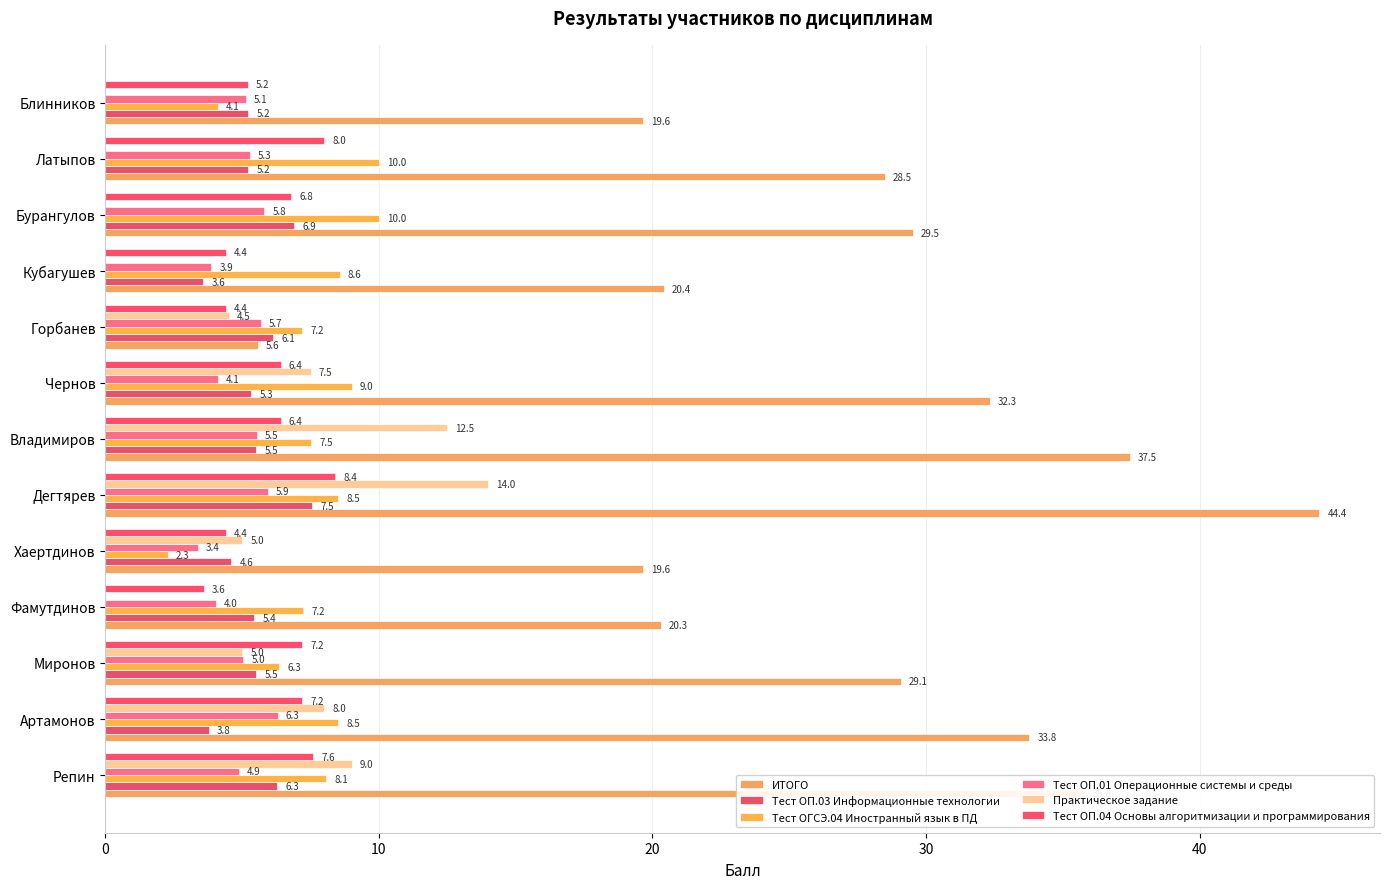

How many distinct data groups are displayed?

6